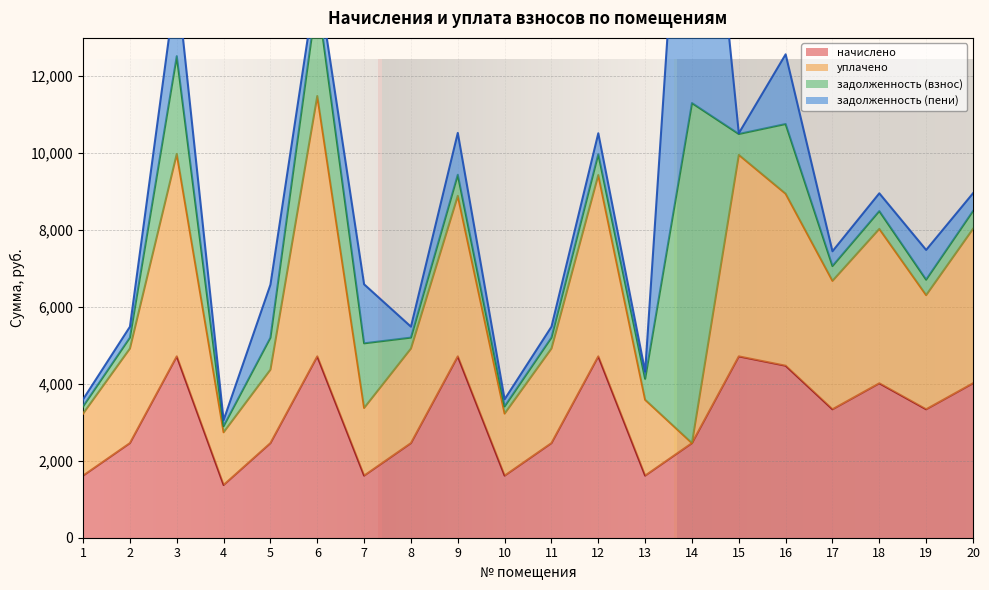

Reading left to right, what are all the values shown in this chart?

начислено (line): 1=1613.5	2=2459.2	3=4714.2	4=1370.5	5=2459.2	6=4714.2	7=1613.5	8=2459.2	9=4714.2	10=1613.5	11=2459.2	12=4714.2	13=1613.5	14=2459.2	15=4714.2	16=4471.2	17=3338.8	18=4014.4	19=3338.8	20=4014.4
уплачено (line): 1=3227.0	2=4918.3	3=9977.6	4=2741.0	5=4369.1	6=11482.2	7=3373.0	8=4918.3	9=8887.8	10=3227.0	11=4918.3	12=9428.4	13=3585.6	14=2459.2	15=9952.2	16=8942.4	17=6677.6	18=8028.7	19=6306.7	20=8028.7
задолженность (взнос) (line): 1=3413.0	2=5201.7	3=12517.9	4=2899.0	5=5199.4	6=14079.2	7=5053.3	8=5202.3	9=9435.7	10=3413.0	11=5201.7	12=9971.6	13=4130.1	14=11298.9	15=10495.4	16=10754.6	17=7062.4	18=8491.3	19=6708.4	20=8491.3
задолженность (пени) (line): 1=3598.9	2=5485.0	3=14508.9	4=3056.9	5=6579.0	6=14622.4	7=6587.7	8=5486.2	9=10524.1	10=3598.9	11=5485.0	12=10514.8	13=4316.0	14=22597.9	15=10514.8	16=12566.9	17=7447.1	18=8953.8	19=7481.1	20=8953.8